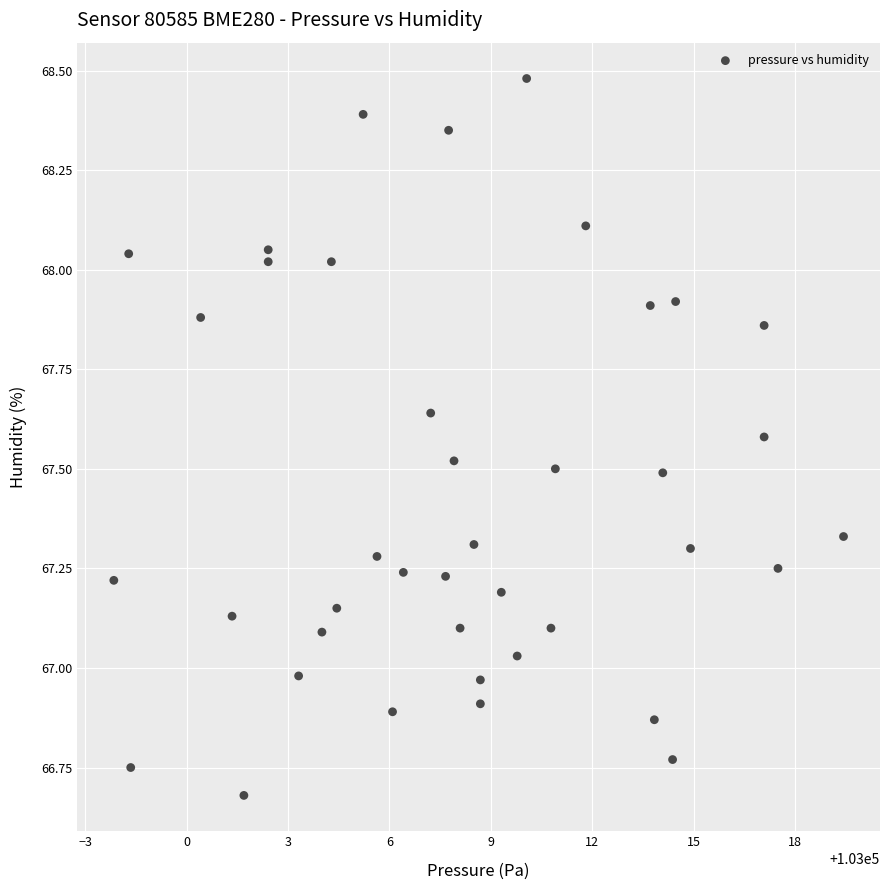

What is the range of X values (max minus min)?

21.6